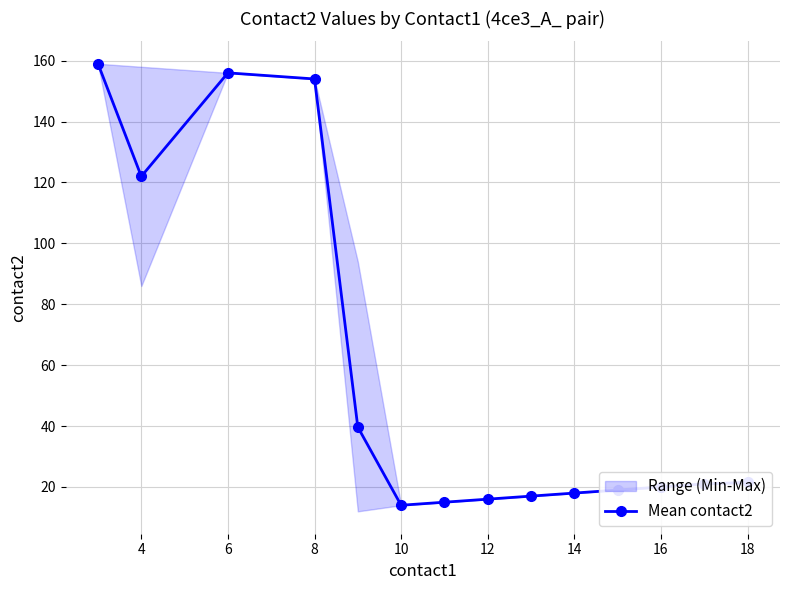

How many points are higher than both their immediate neighbors (excluding endpoints)?

1